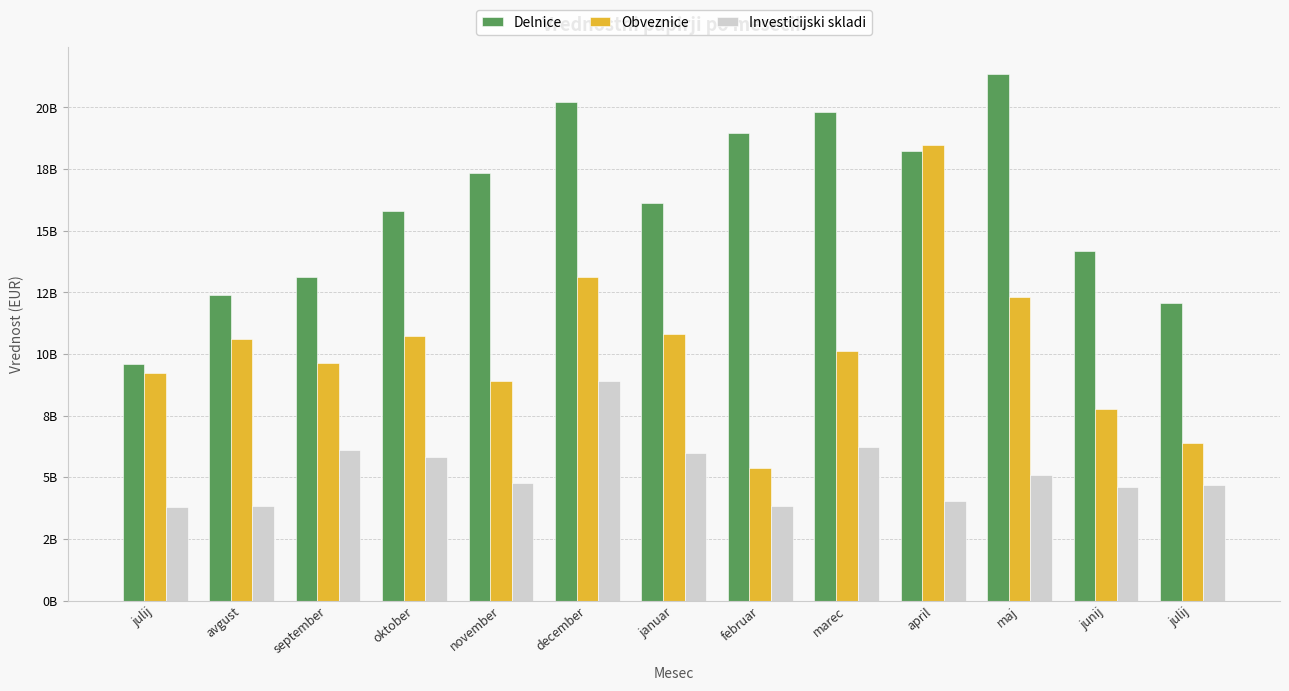

Does the chart contain stacked bars?

No